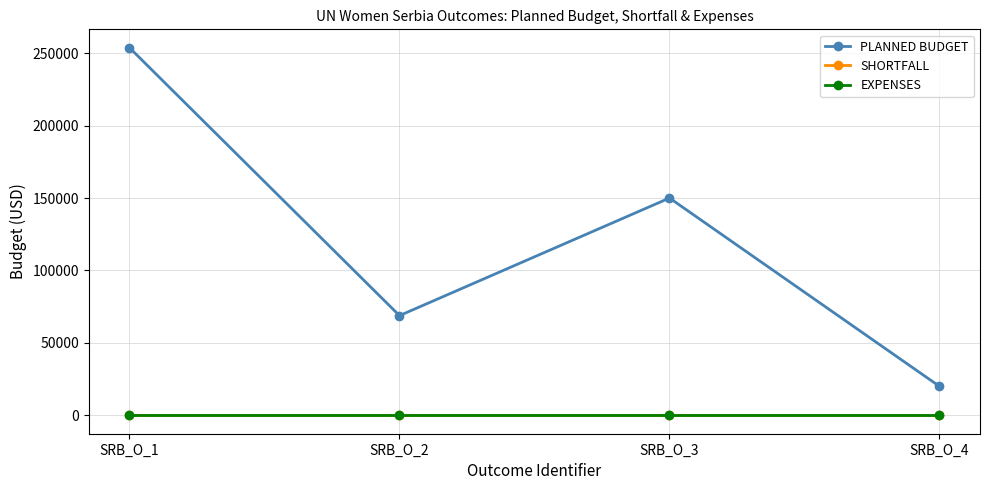

What is the spread (max minus min) of values at SRB_O_4?

20000